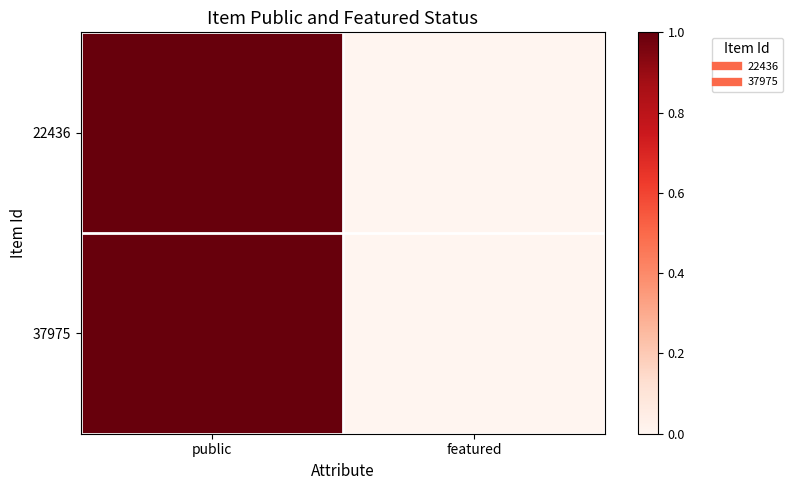

Which series changed the most between public and featured?

22436